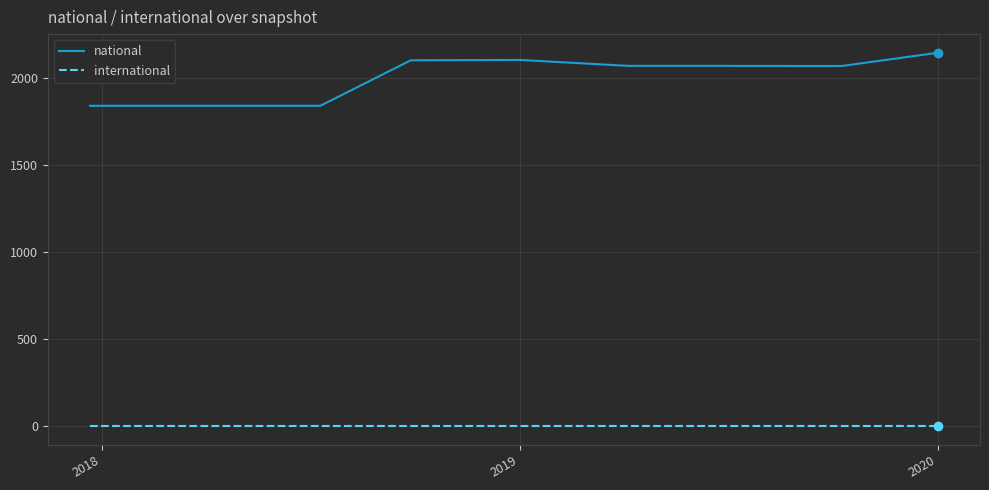

What is the maximum value for national?

2142